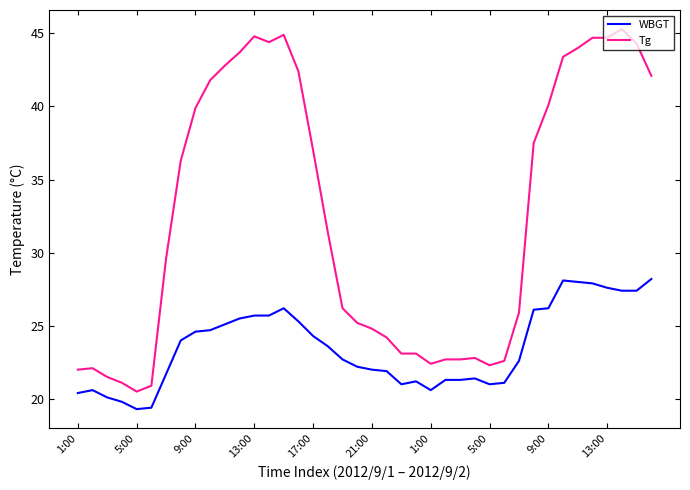

How many categories are shown in the chart?

40